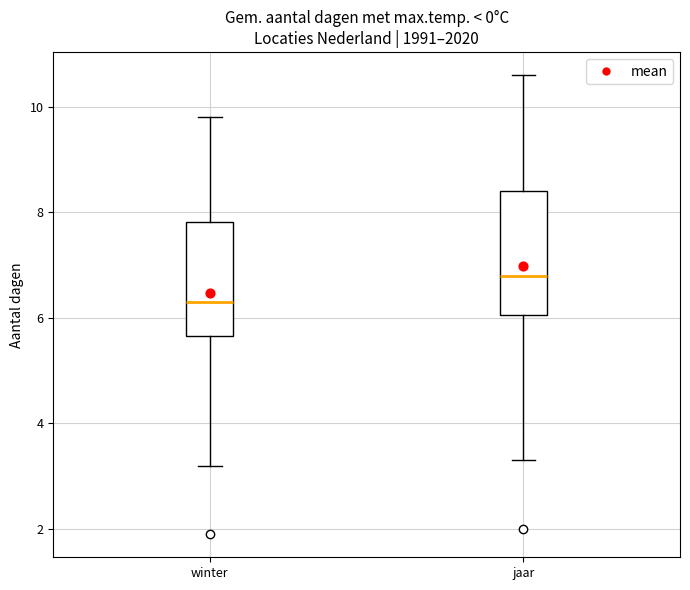

Reading left to right, transcribe this box plot: for each box, give where its median line is, the range the box spans, and where its two whiskers end, as read against the y-axis. The values are not printed on the chart, so give them approximately, as read against the axis.

winter: median 6.4, box 5.6 to 7.8, whiskers 3.2 to 9.8
jaar: median 6.8, box 6.0 to 8.4, whiskers 3.4 to 10.6